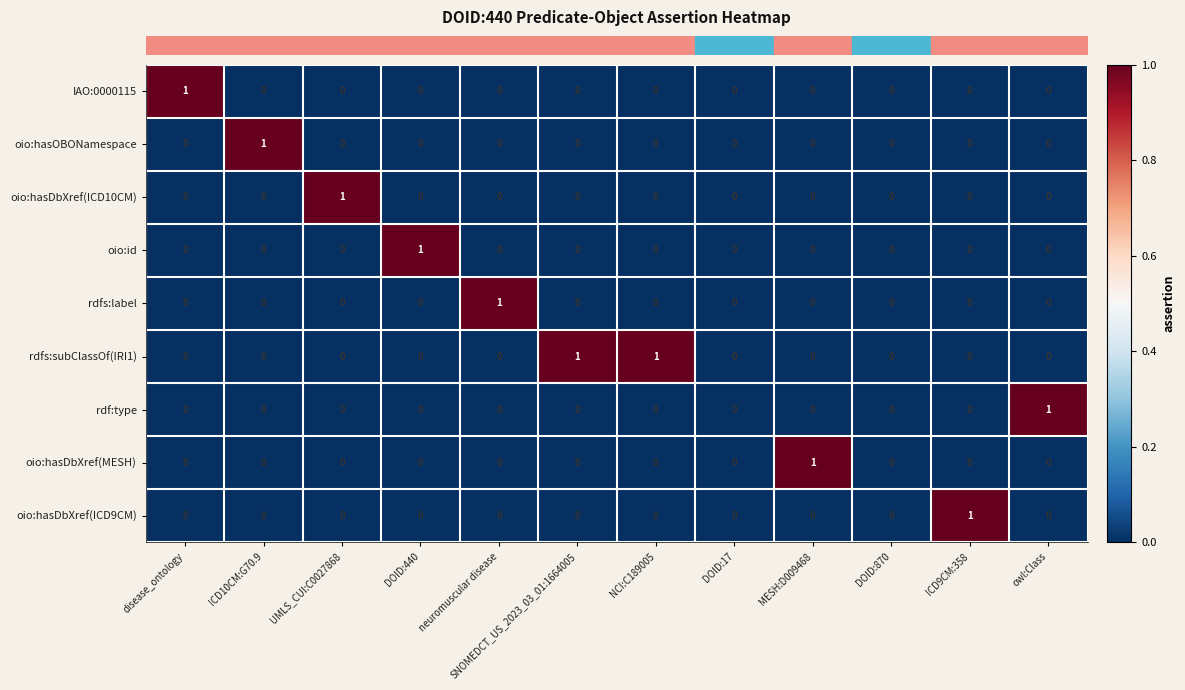

Which category has the highest value in the oio:hasDbXref(MESH) series?

MESH:D009468